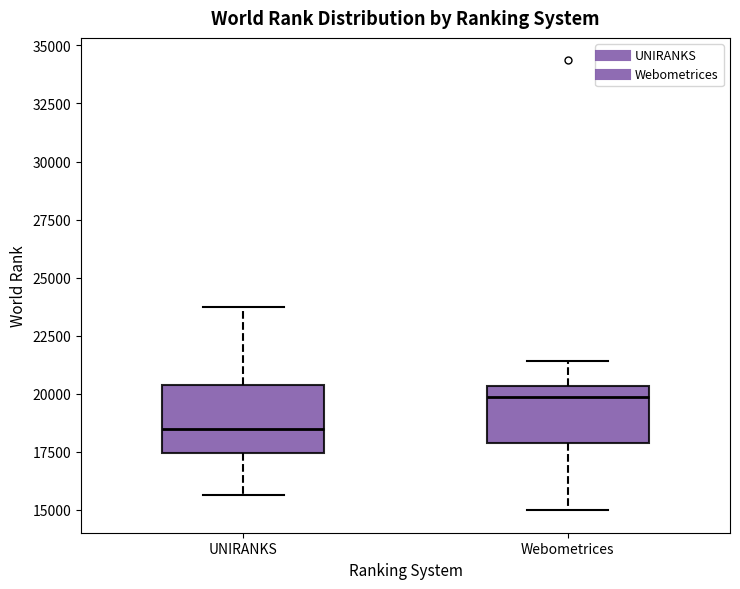

Reading left to right, read every box against the y-axis: the position of its median line, the range the box covers, and the ends of its whiskers. The values are not printed on the chart, so give them approximately, as read against the axis.

UNIRANKS: median 18500, box 17500 to 20500, whiskers 15500 to 23500
Webometrices: median 20000, box 18000 to 20500, whiskers 15000 to 21500